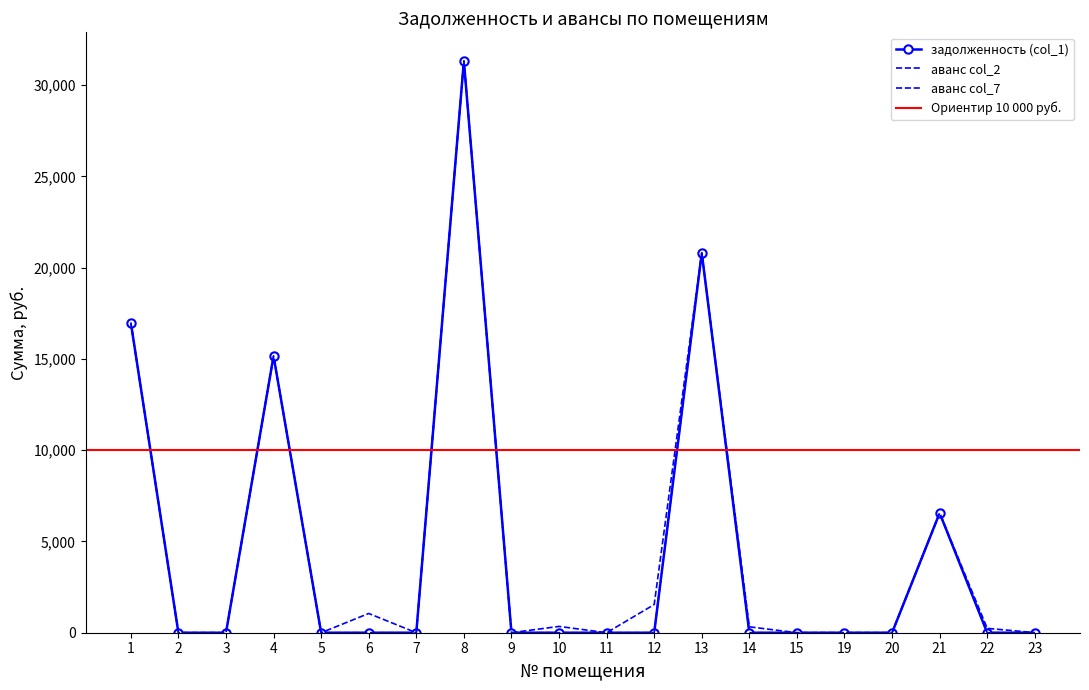

What is the maximum value for аванс col_2?

1542.8